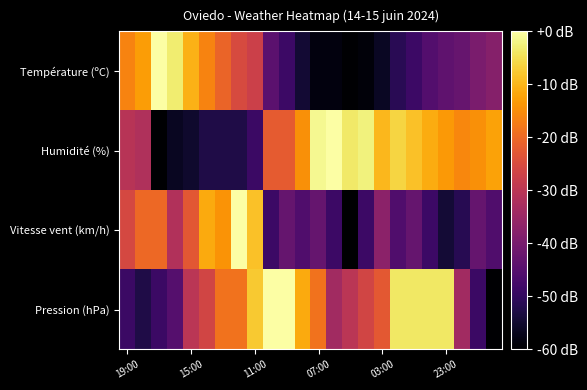

What is the minimum value shown in the chart?

-60.0